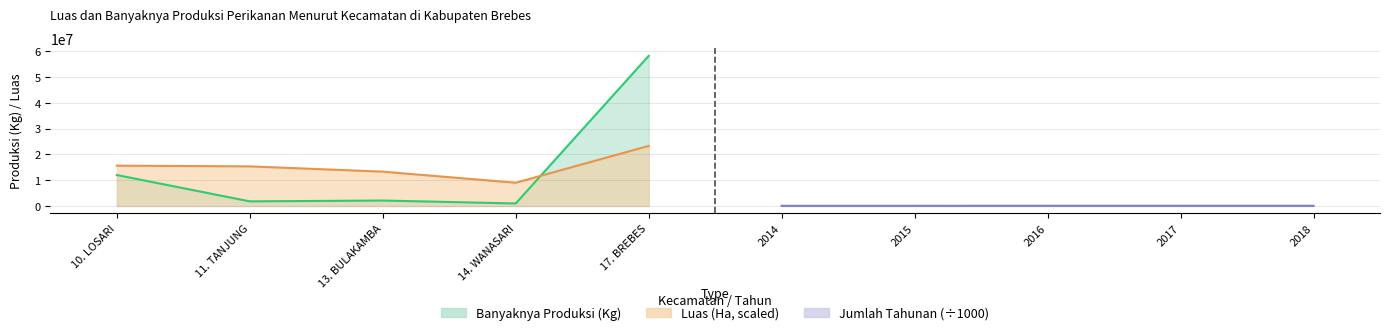

What is the sum of all Banyaknya Produksi (Kg) values?

75147077.0